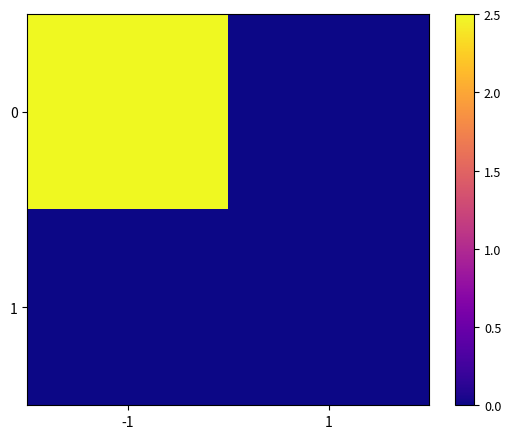

List the series in order of their peak value, highest first.

0, 1